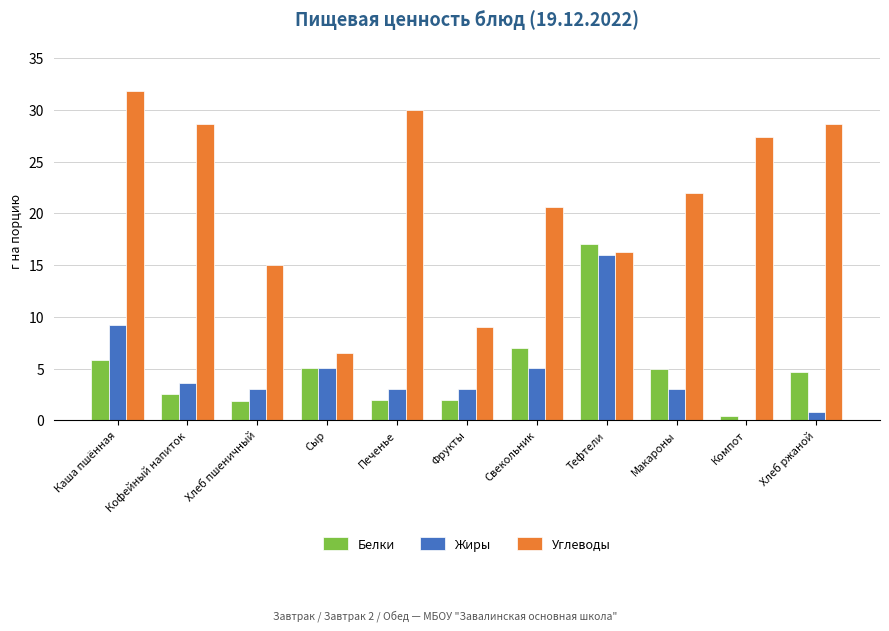

Between Сыр and Хлеб ржаной, which series saw the biggest shift?

Углеводы